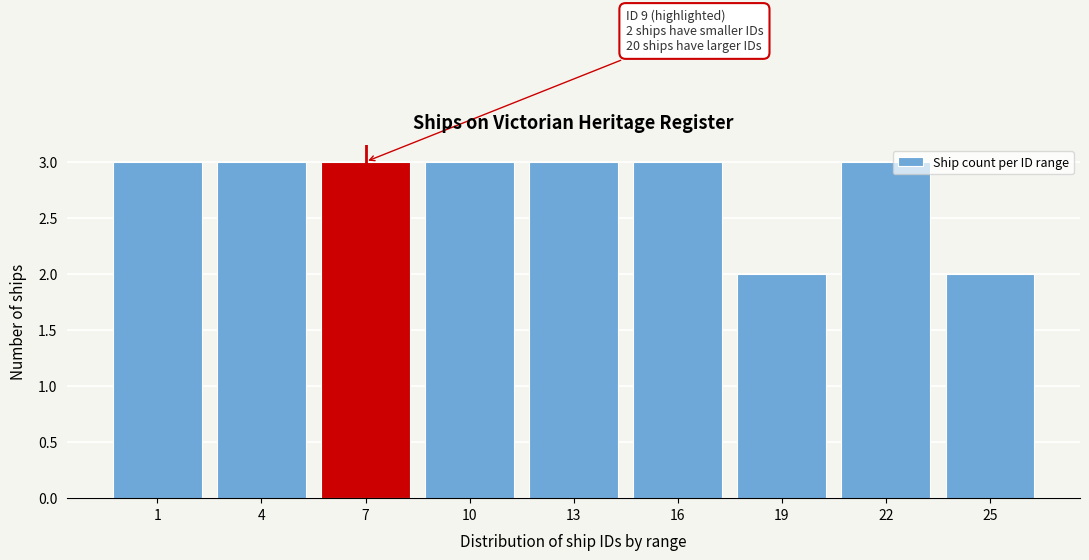

Reading right to left, extract all data points from this chart.

25=2	22=3	19=2	16=3	13=3	10=3	7=3	4=3	1=3